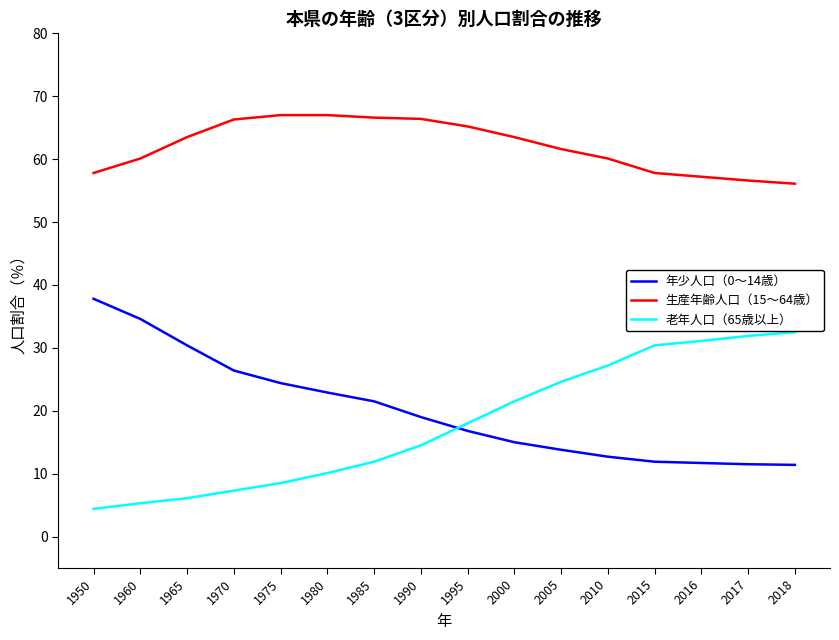

Which series has the largest range (max minus min)?

老年人口（65歳以上）